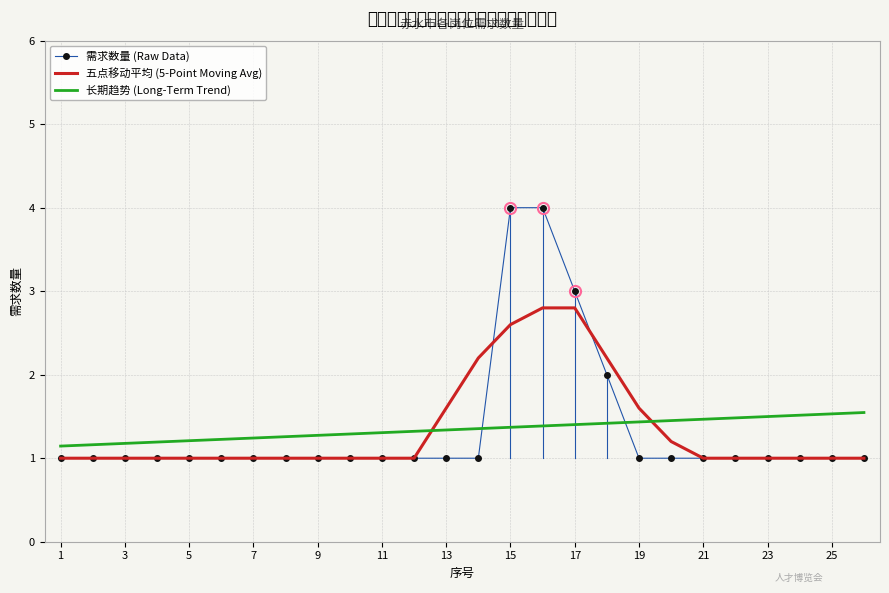

List the series in order of their peak value, lowest first.

长期趋势 (Long-Term Trend), 五点移动平均 (5-Point Moving Avg), 需求数量 (Raw Data)